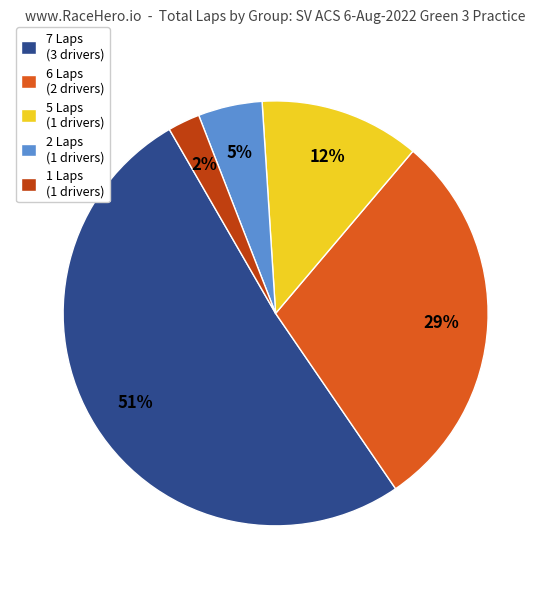

Rank the categories by value from highest to lowest.

7 Laps (3 drivers), 6 Laps (2 drivers), 5 Laps (1 drivers), 2 Laps (1 drivers), 1 Laps (1 drivers)